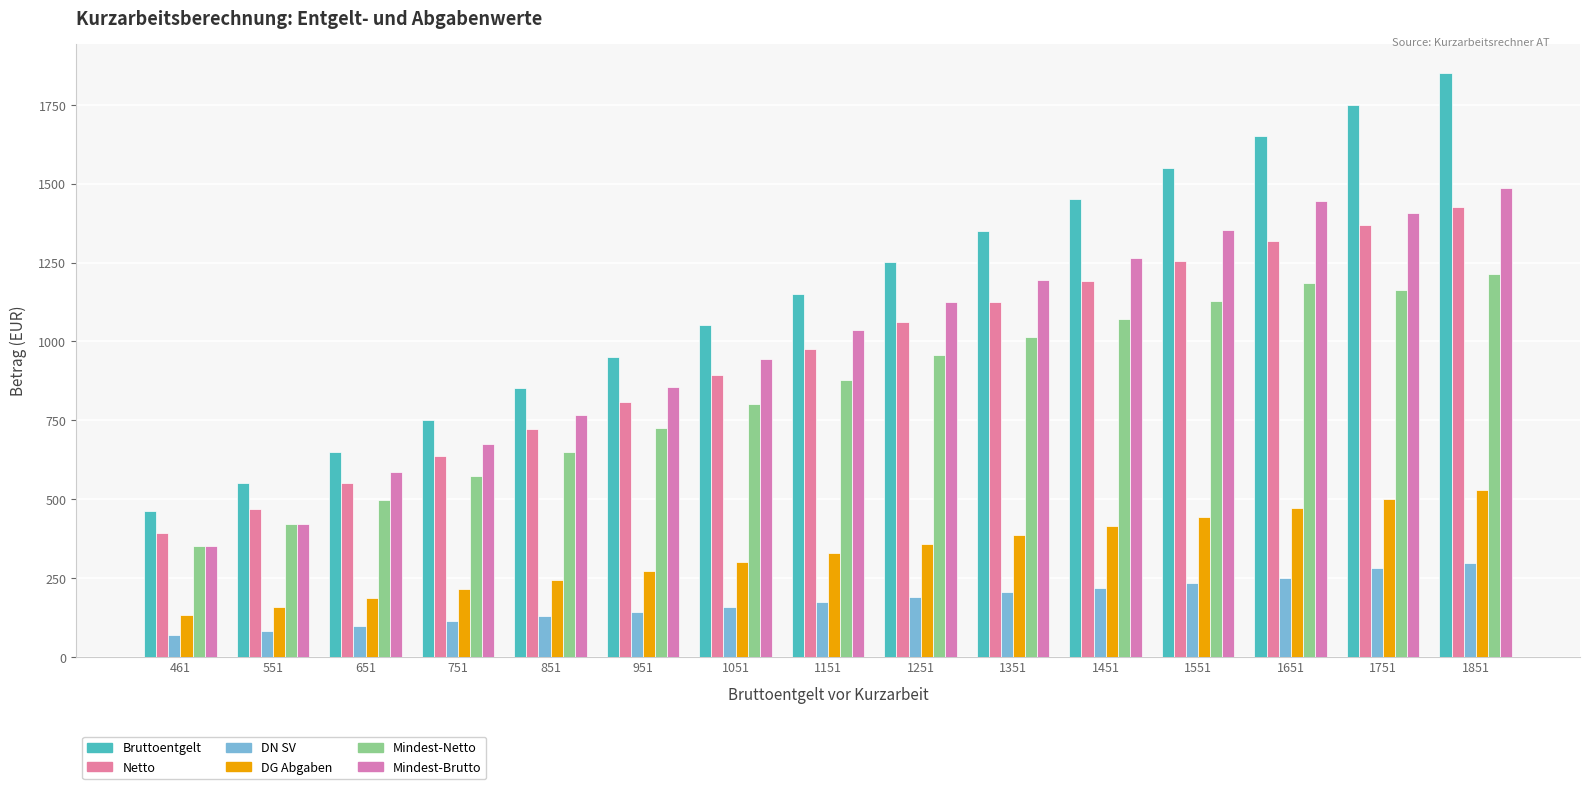

Read the Mindest-Brutto value at 1651.

1444.0